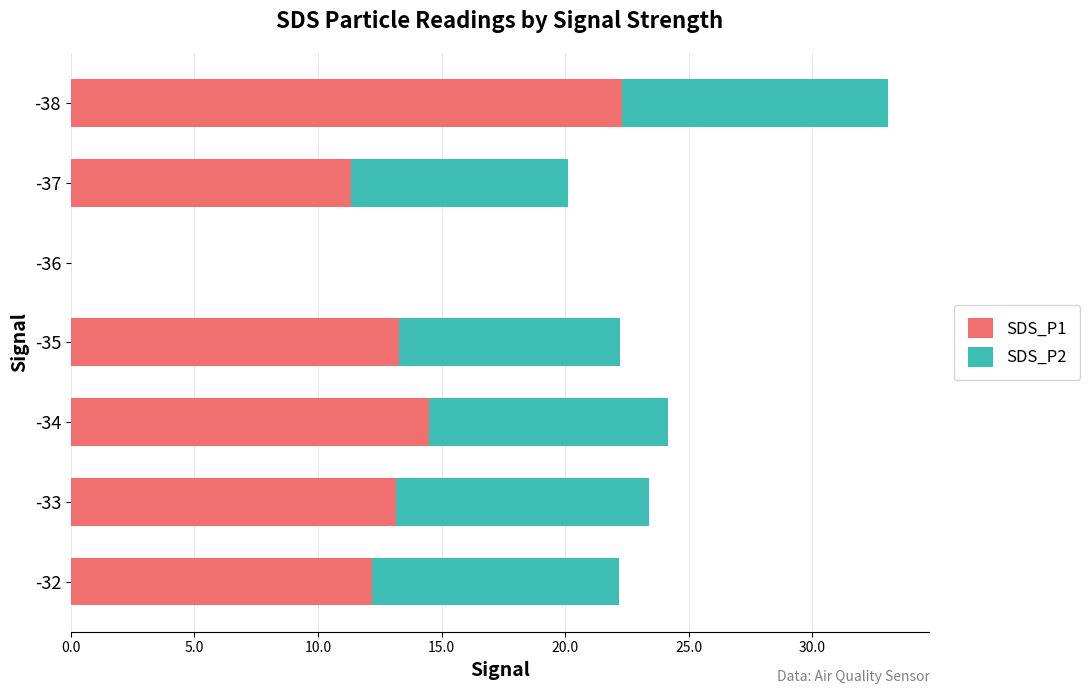

At which category is the sum across all series the highest?

-38